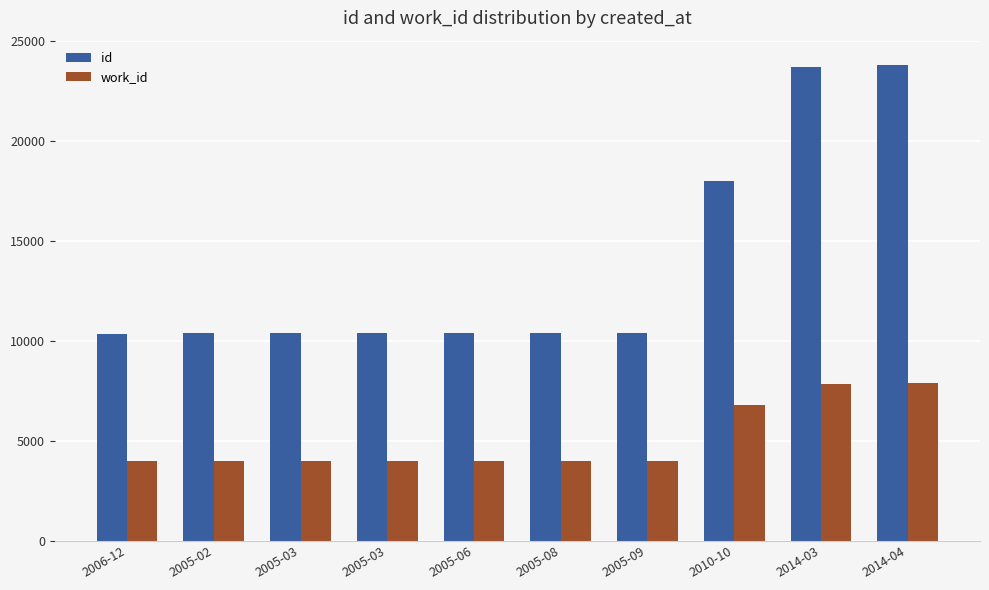

How many bars are there in total?

20